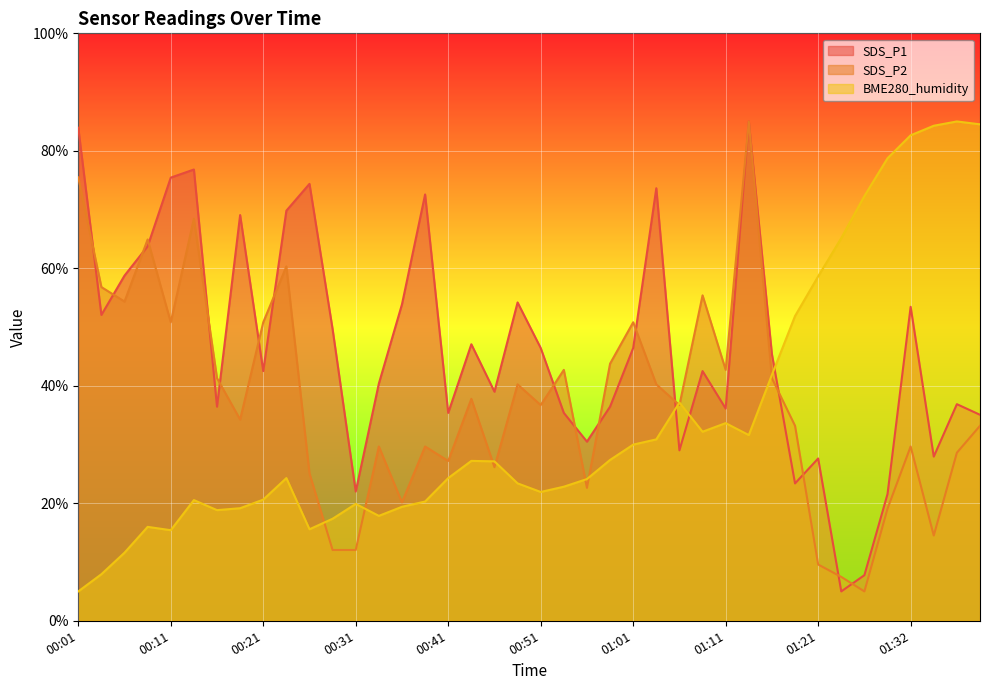

Between 00:09 and 00:06, which is larger?

00:09